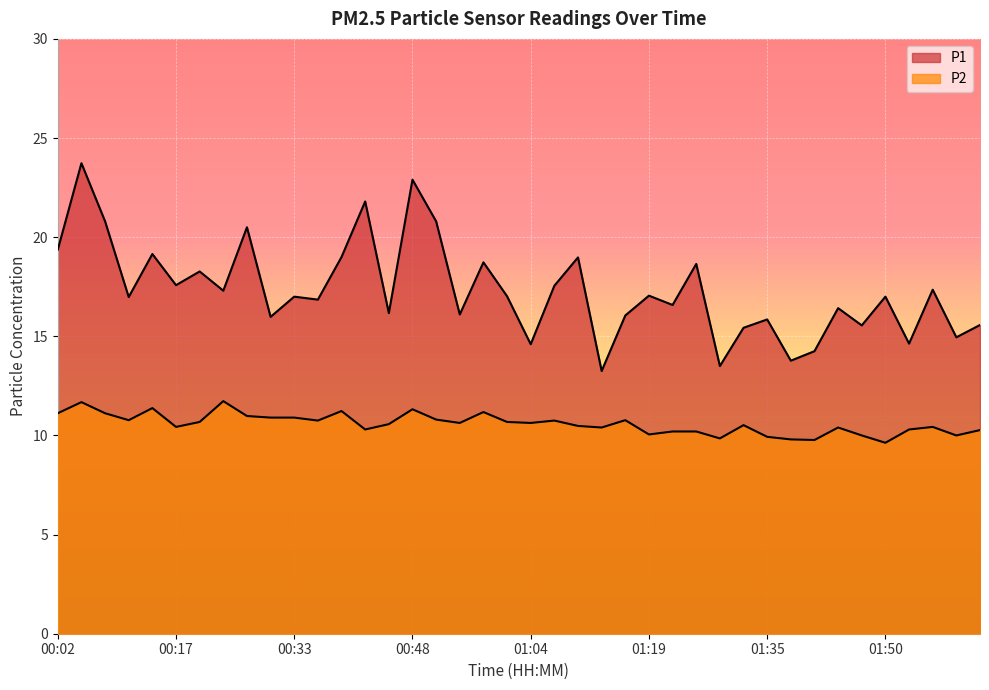

At which label does P1 reach its peak?

00:05